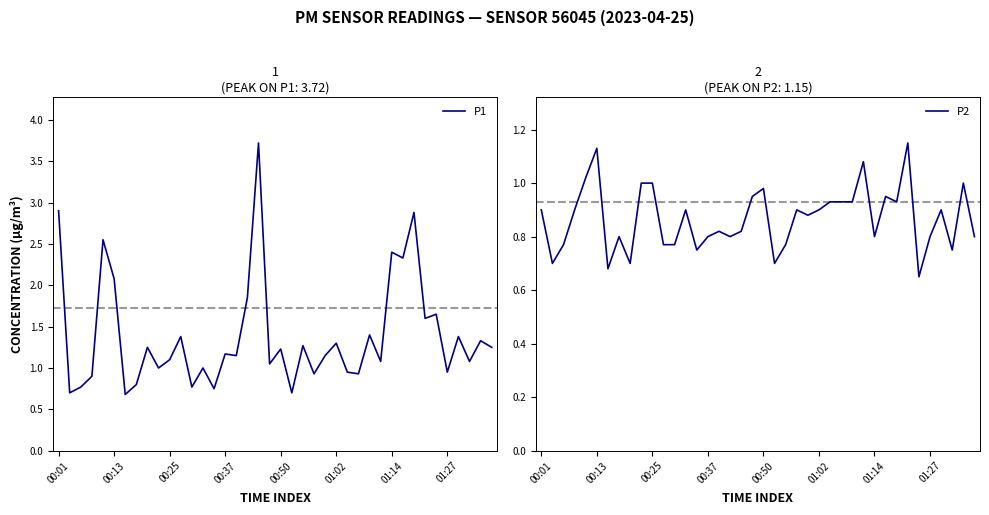

List the series in order of their peak value, highest first.

P1, P2